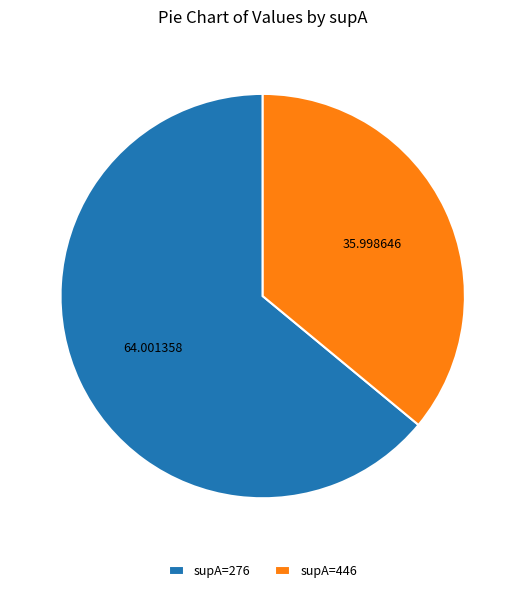

Rank the categories by value from lowest to highest.

supA=446, supA=276